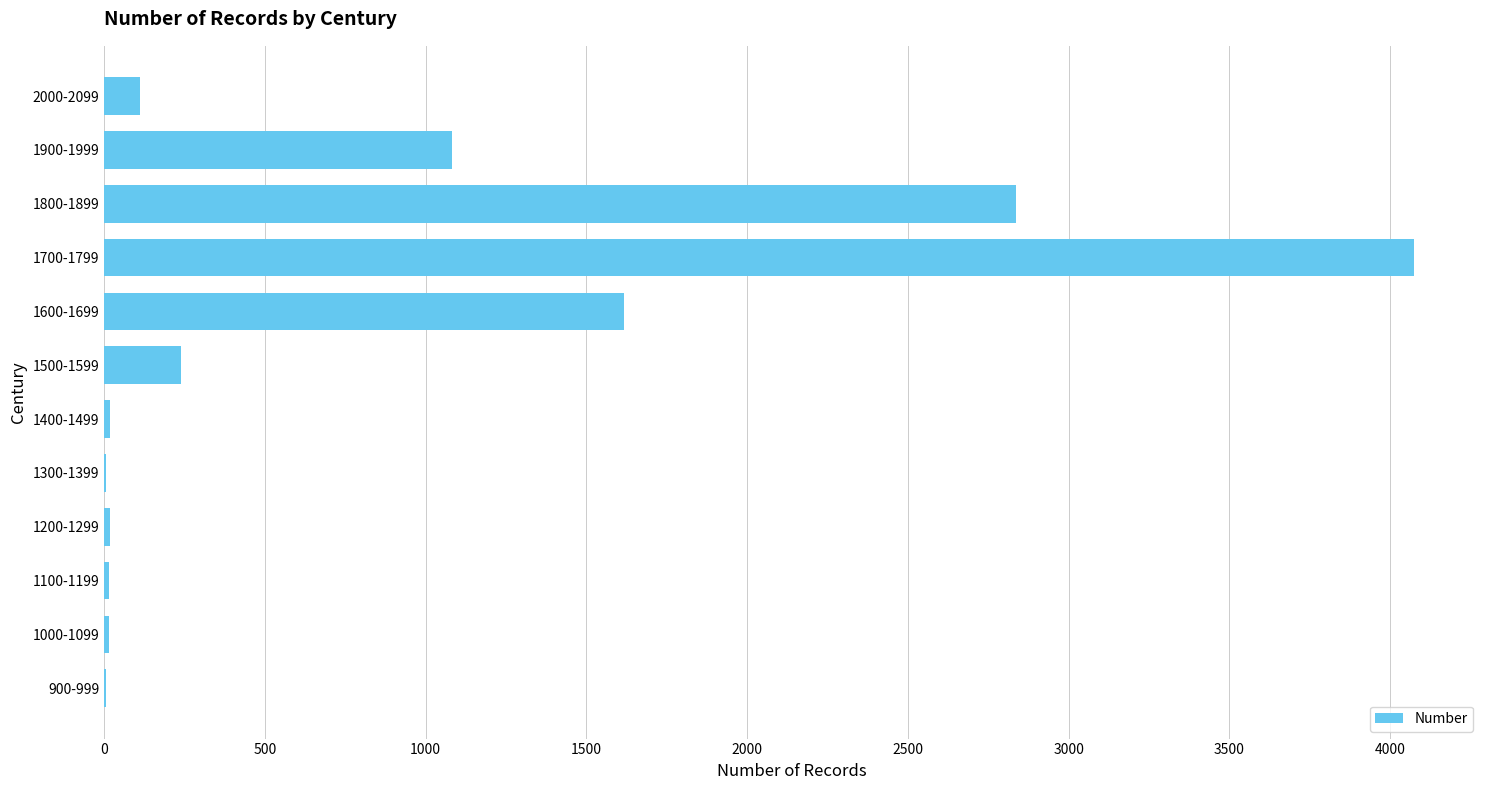

What is the sum of all values?

10040